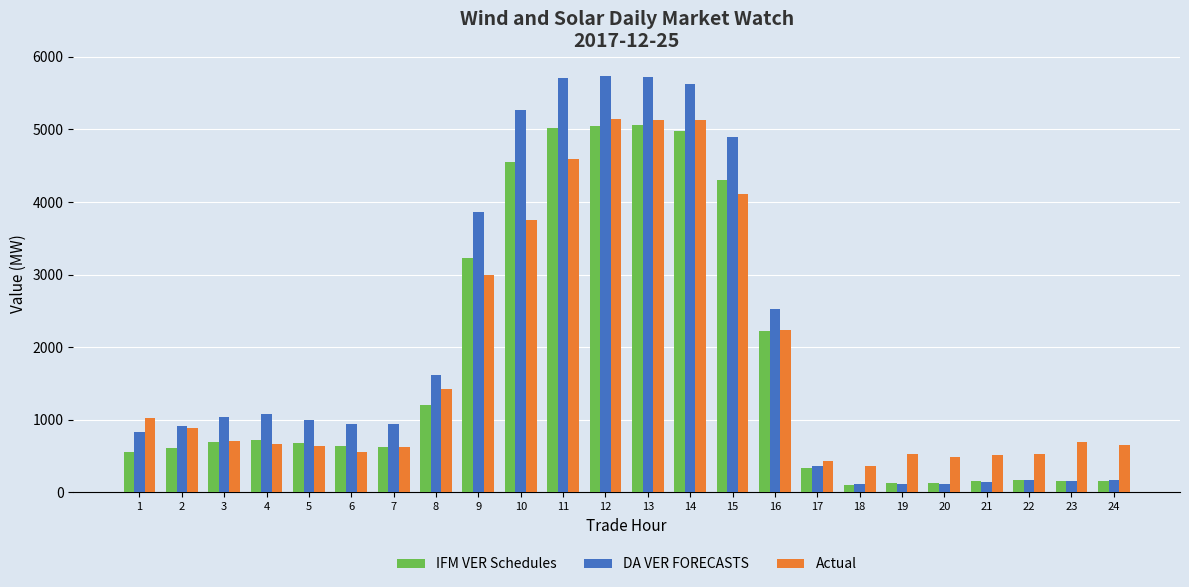

What is the average value of the IFM VER Schedules series?

1727.9